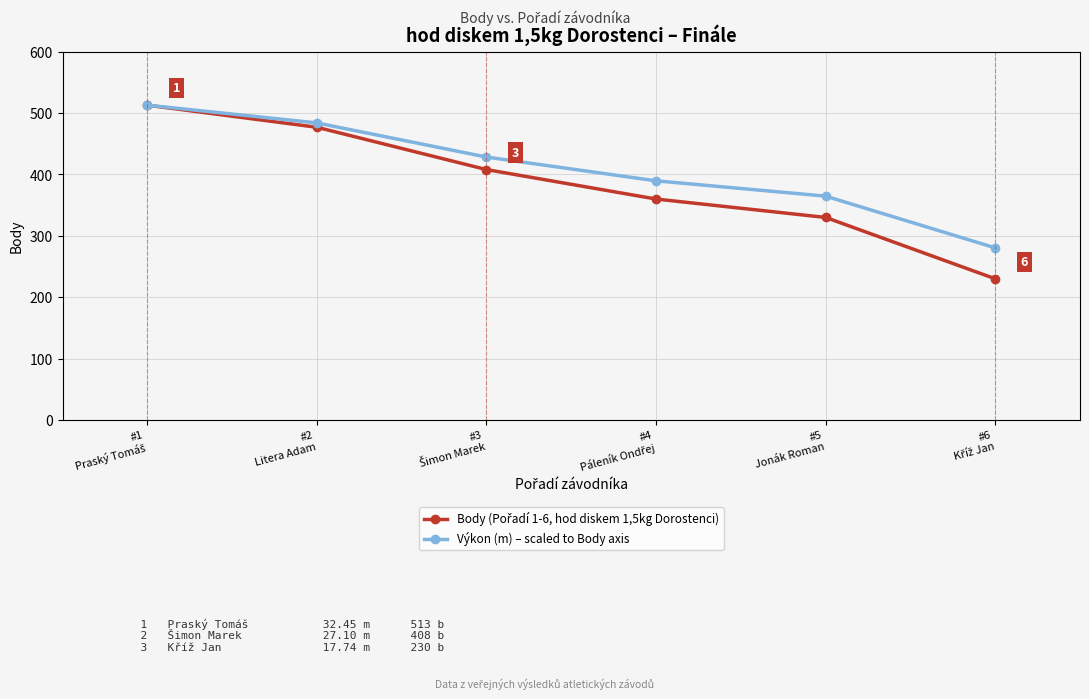

True or false: Výkon (m) – scaled to Body axis has more than 1 interior local peaks.

False